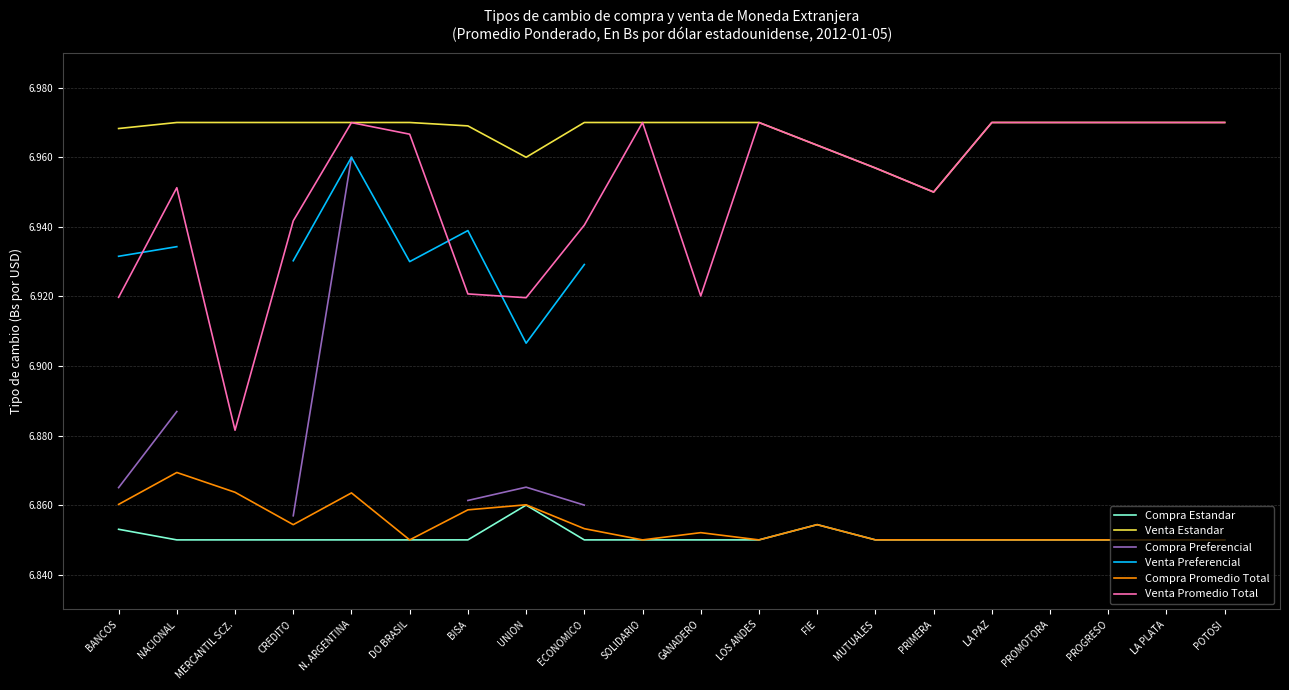

How many Compra Estandar values are between 6 and 7?

20